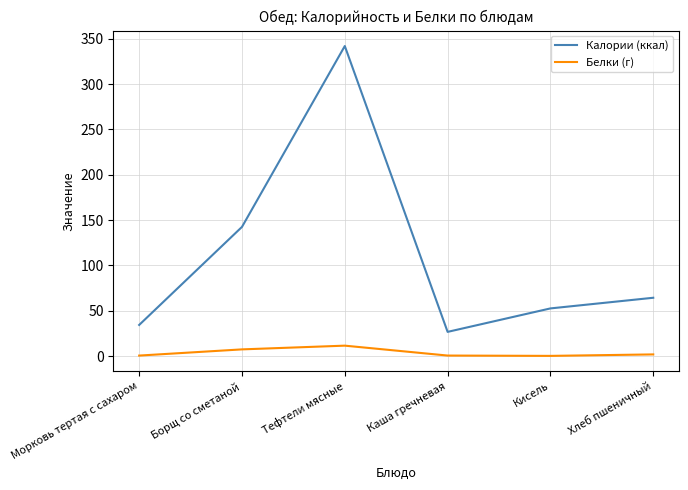

Which series has the largest total across all categories?

Калории (ккал)